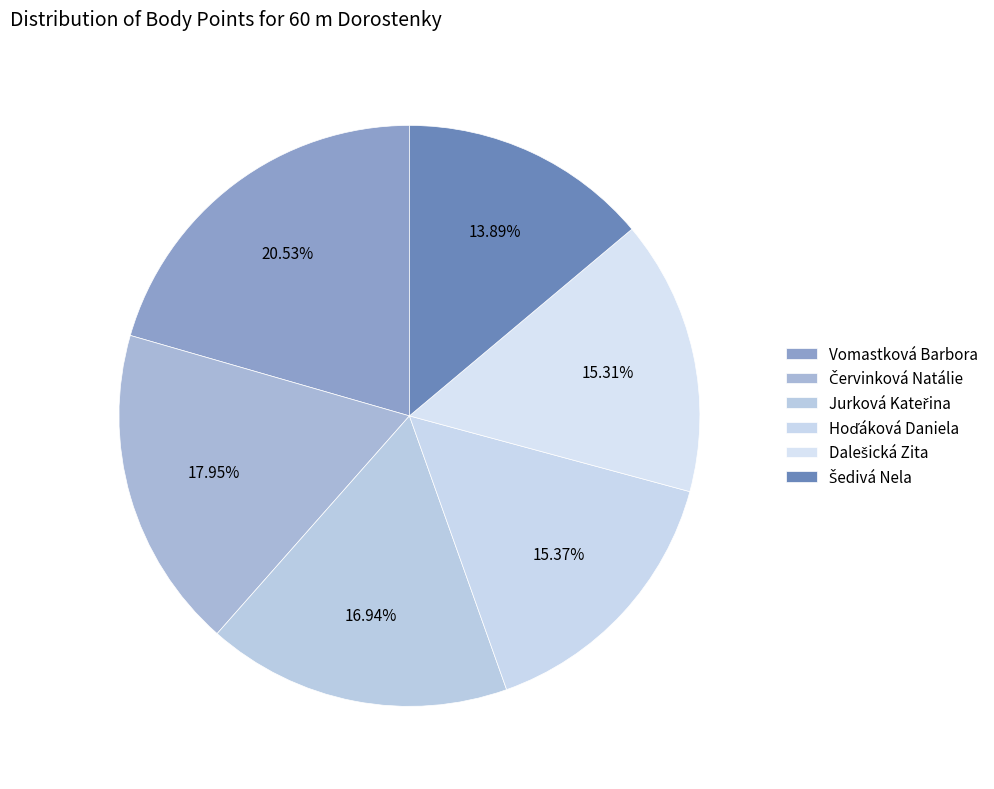

To the nearest percent, what percentage of the pie is Šedivá Nela?

14%